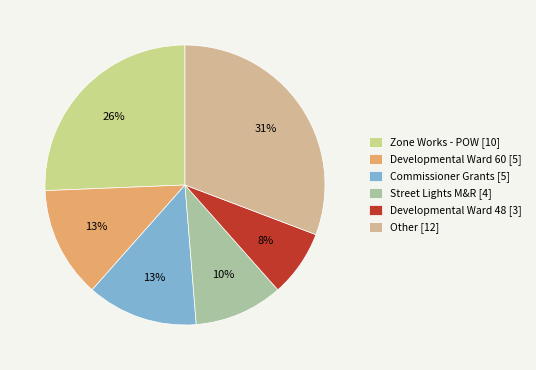

Count the number of slices in the pie.

6